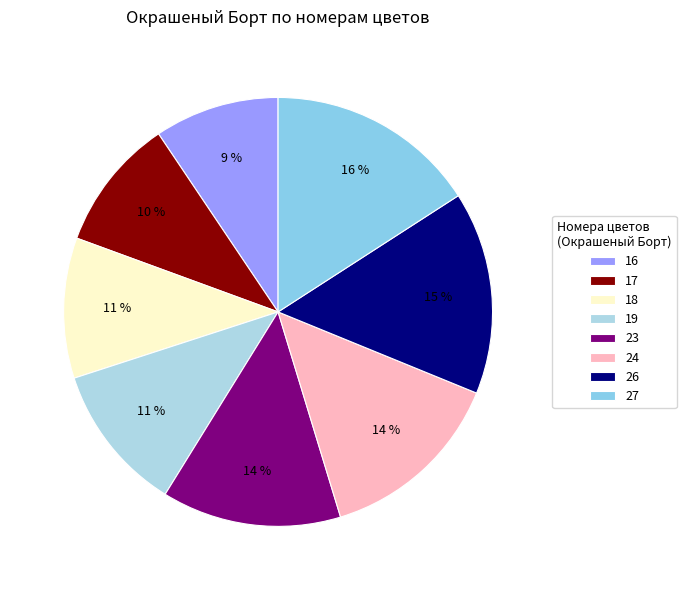

Which slice is the smallest?

16